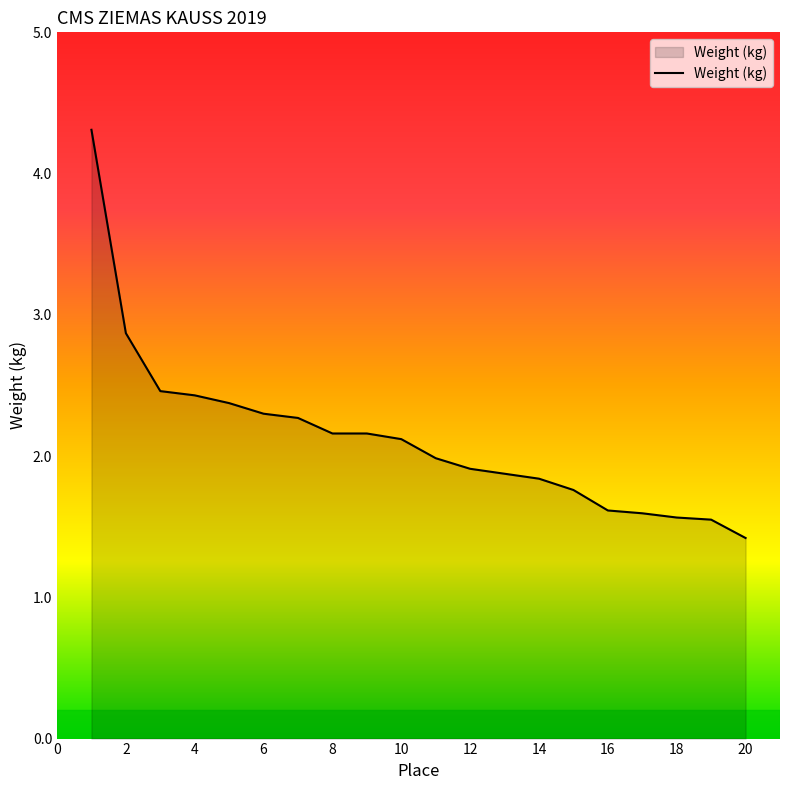

What is the difference between the maximum and minimum values?

2.9